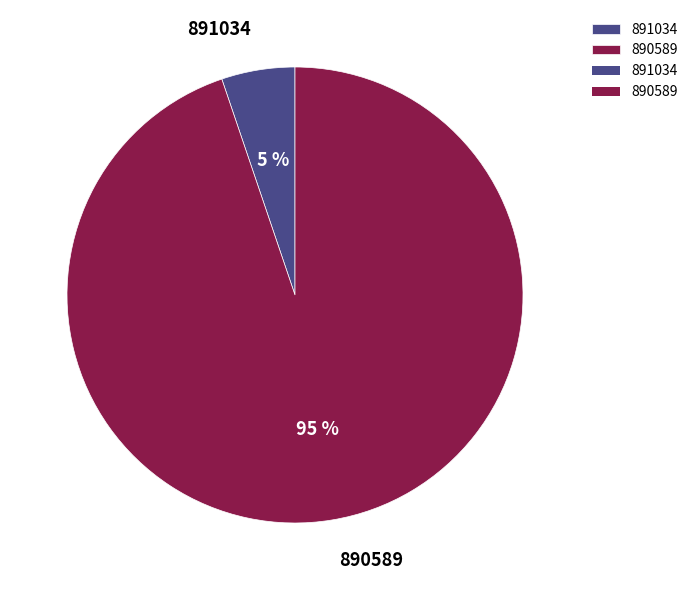

Combined, do 891034 and 890589 account for over 50%?

Yes